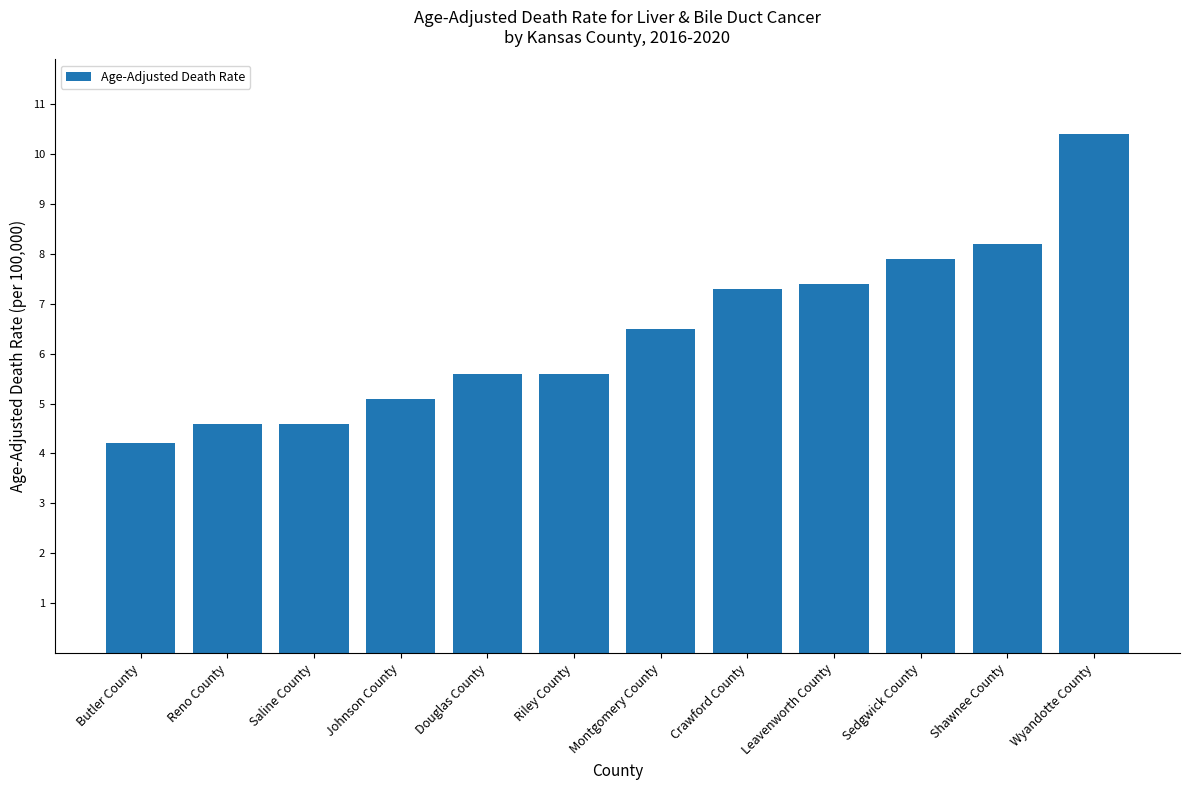

Reading left to right, extract all data points from this chart.

4.2	4.6	4.6	5.1	5.6	5.6	6.5	7.3	7.4	7.9	8.2	10.4